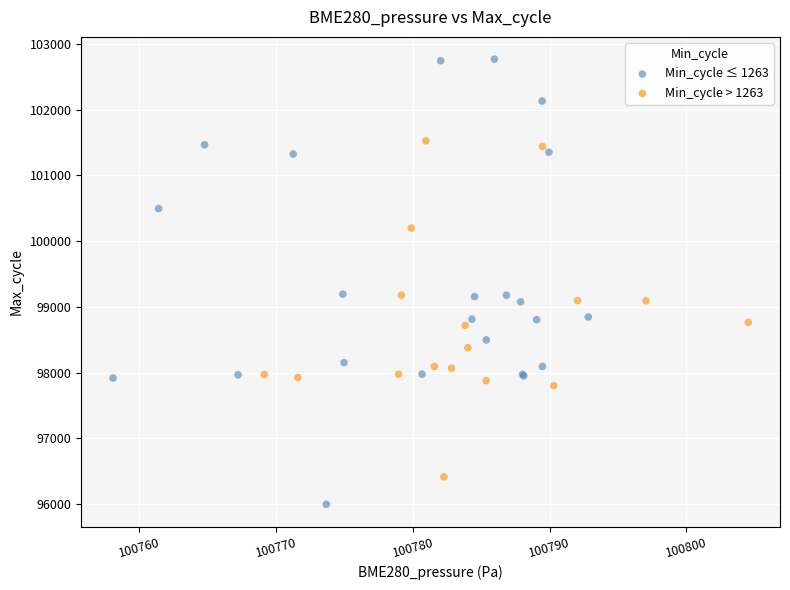

Which series has the widest spread of Y values?

Min_cycle ≤ 1263